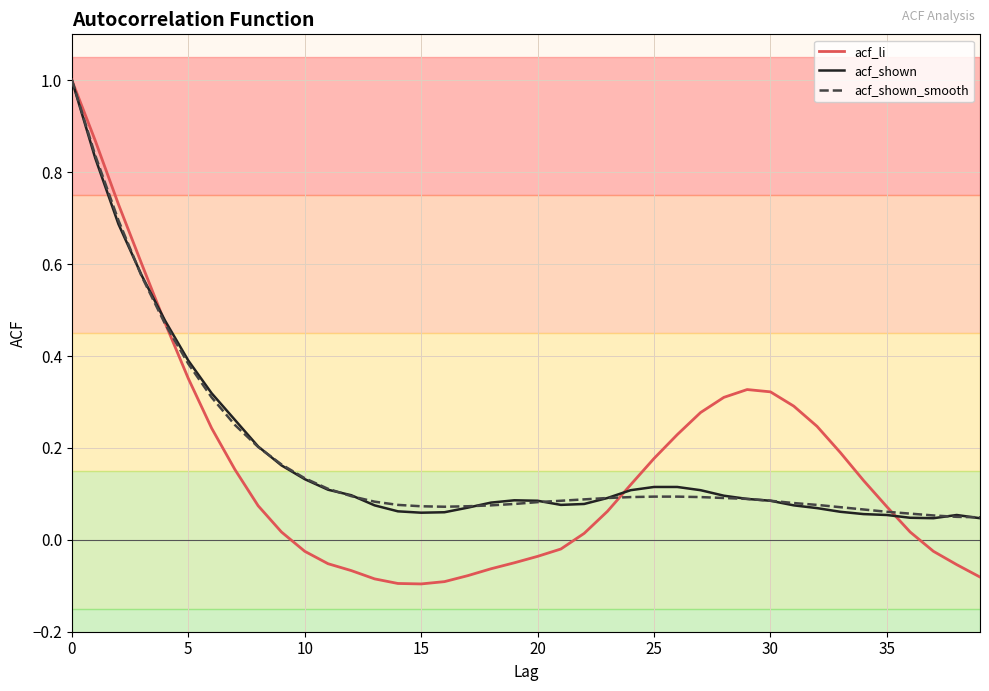

What is the greatest value displayed?

1.0